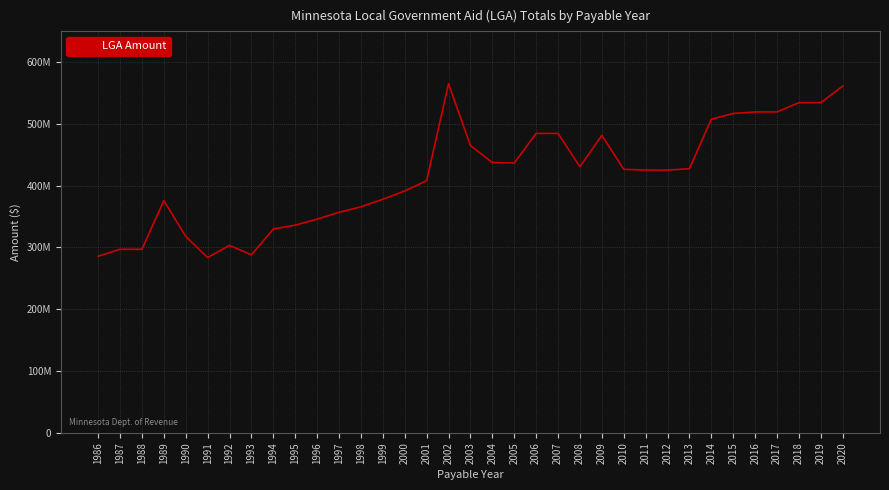

List the labels in order of value, largest first.

2002, 2020, 2018, 2019, 2016, 2017, 2015, 2014, 2006, 2007, 2009, 2003, 2004, 2005, 2008, 2013, 2010, 2011, 2012, 2001, 2000, 1999, 1989, 1998, 1997, 1996, 1995, 1994, 1990, 1992, 1988, 1987, 1993, 1986, 1991